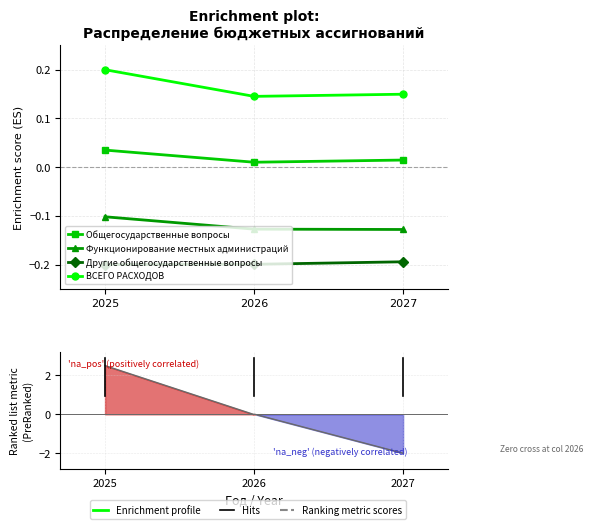

What is the greatest value displayed?

0.2